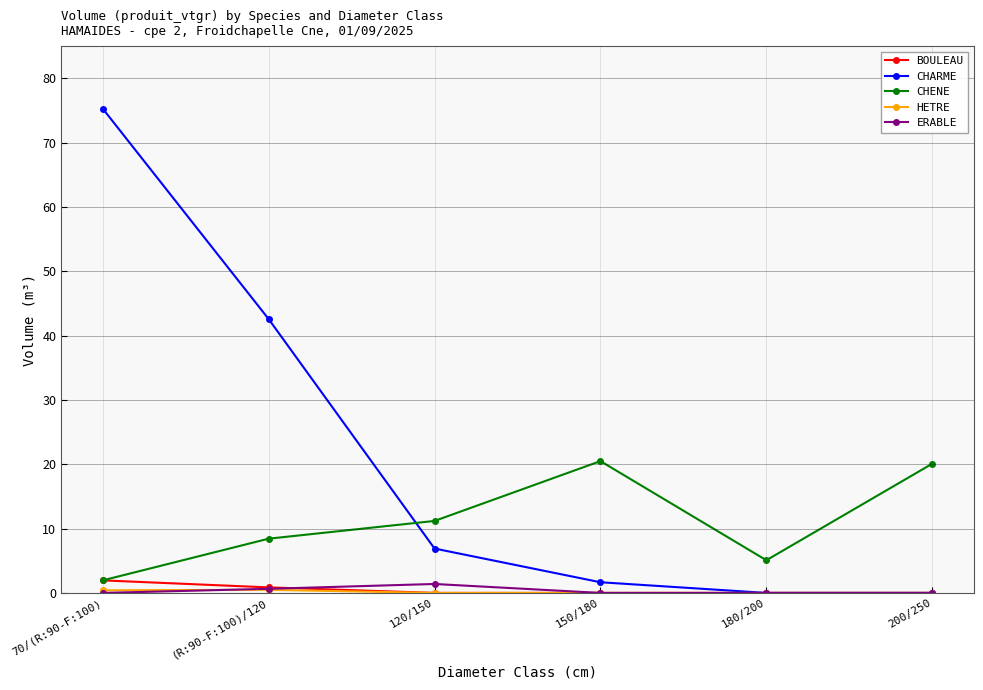

How many interior local peaks does the CHENE series have?

1